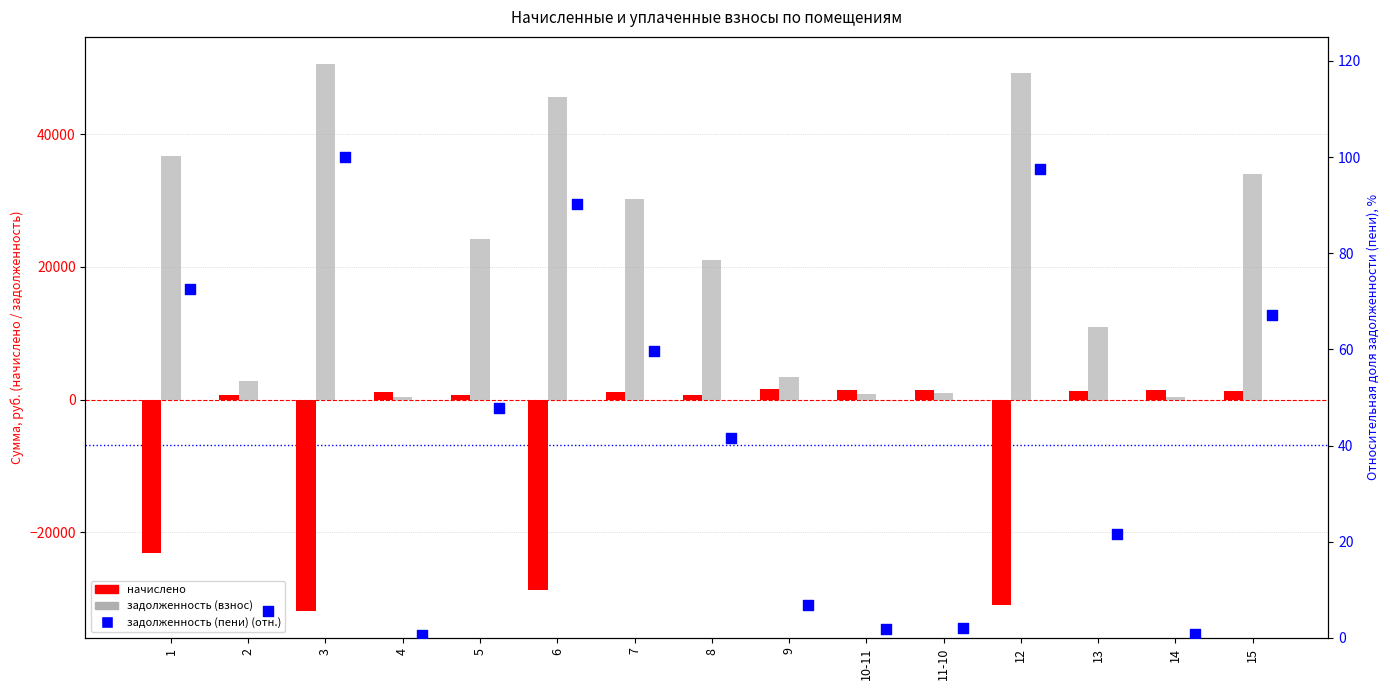

Which series contains the lowest Y value?

начислено